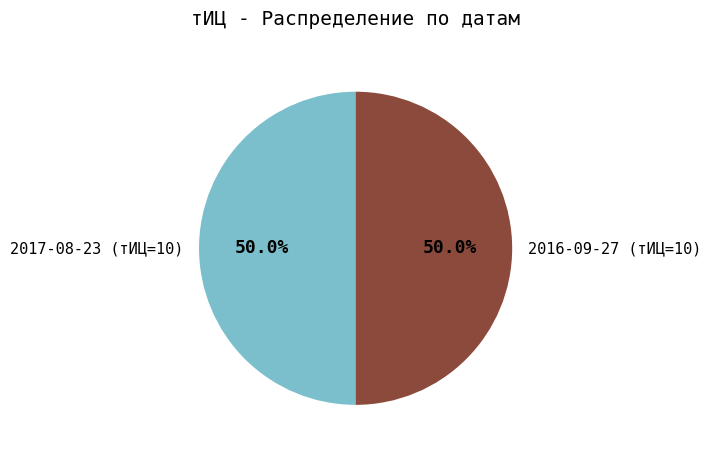

Count the number of slices in the pie.

2